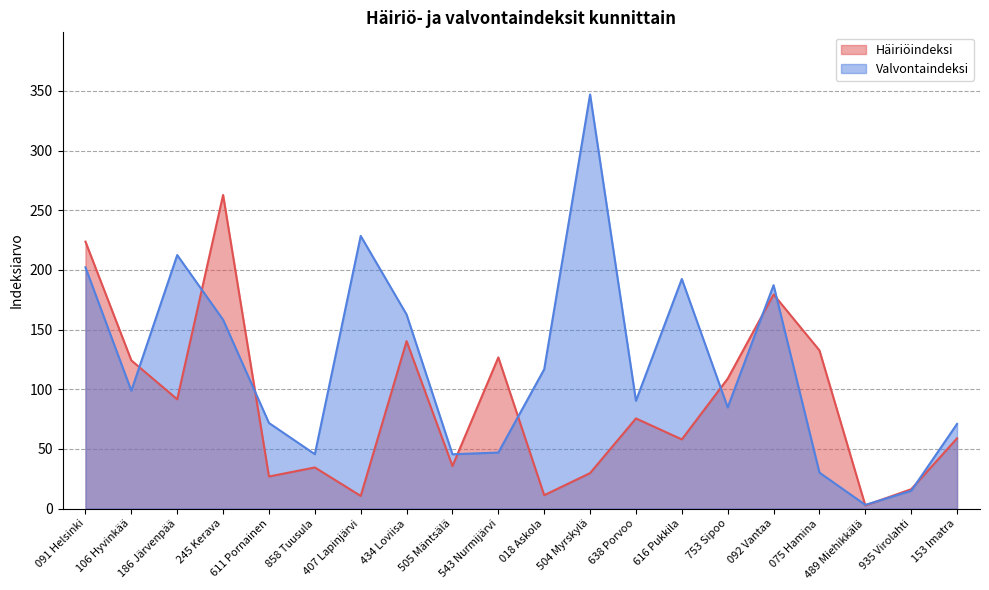

Rank the categories by Häiriöindeksi value from lowest to highest.

489 Miehikkälä, 407 Lapinjärvi, 018 Askola, 935 Virolahti, 611 Pornainen, 504 Myrskylä, 858 Tuusula, 505 Mäntsälä, 616 Pukkila, 153 Imatra, 638 Porvoo, 186 Järvenpää, 753 Sipoo, 106 Hyvinkää, 543 Nurmijärvi, 075 Hamina, 434 Loviisa, 092 Vantaa, 091 Helsinki, 245 Kerava